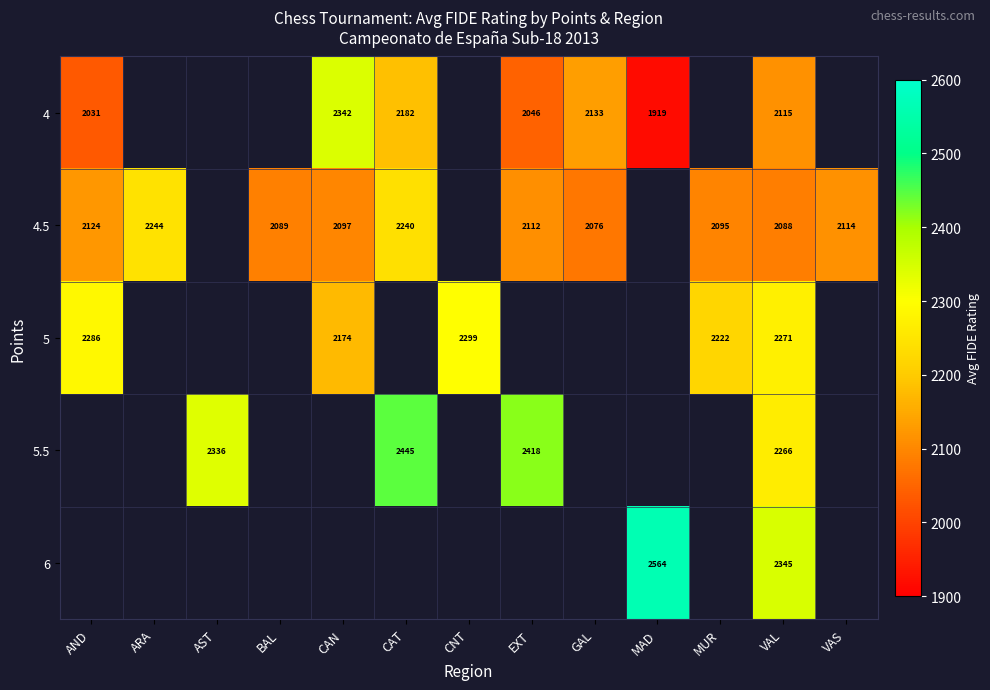

Is it true that 4 equals 1174.1 at MAD?

False